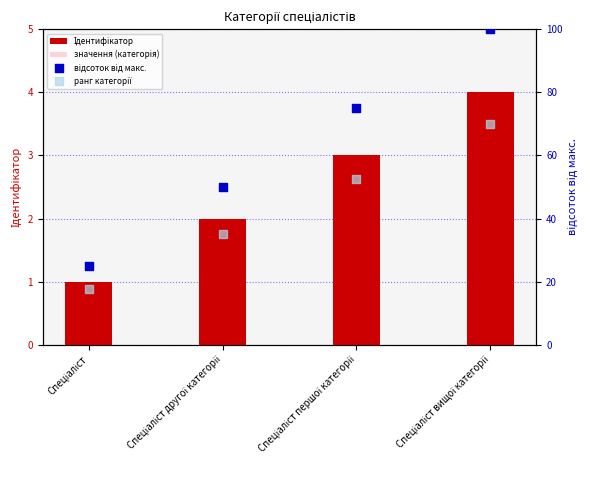

Which series has the largest total across all categories?

відсоток від макс.